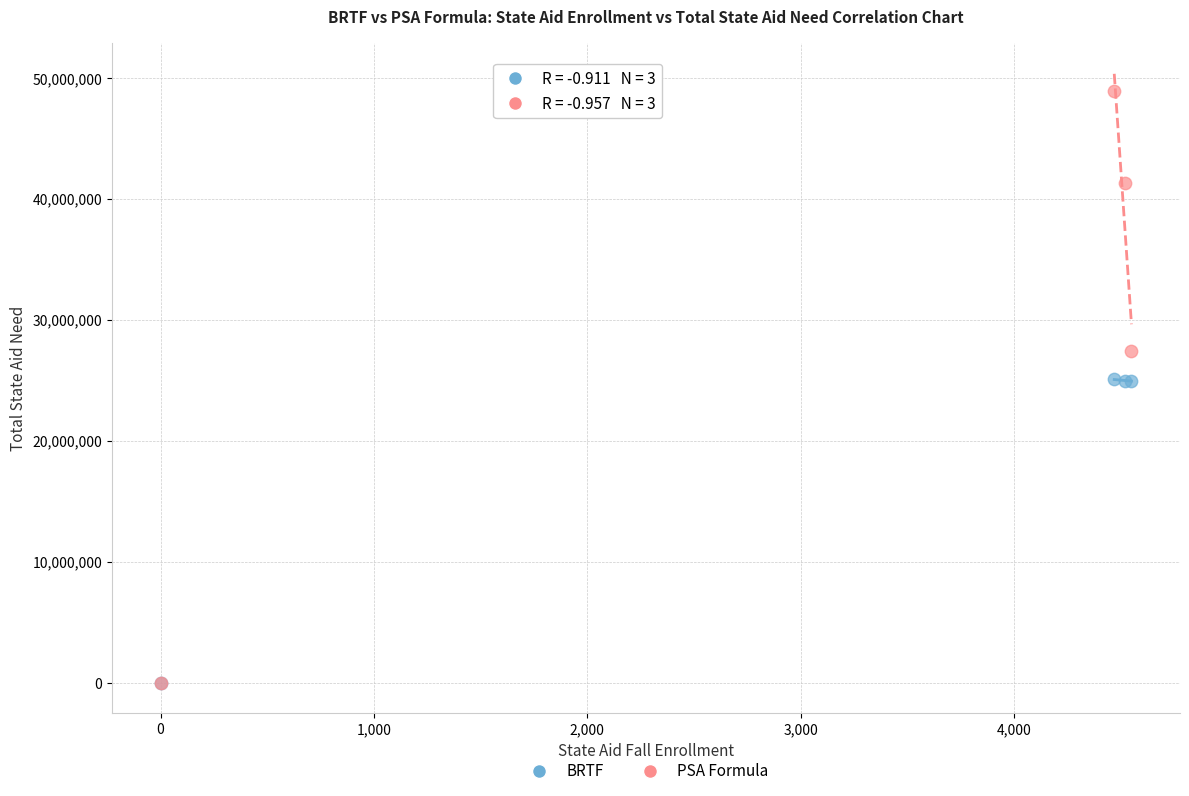

Which series has the largest Y range (max minus min)?

PSA Formula